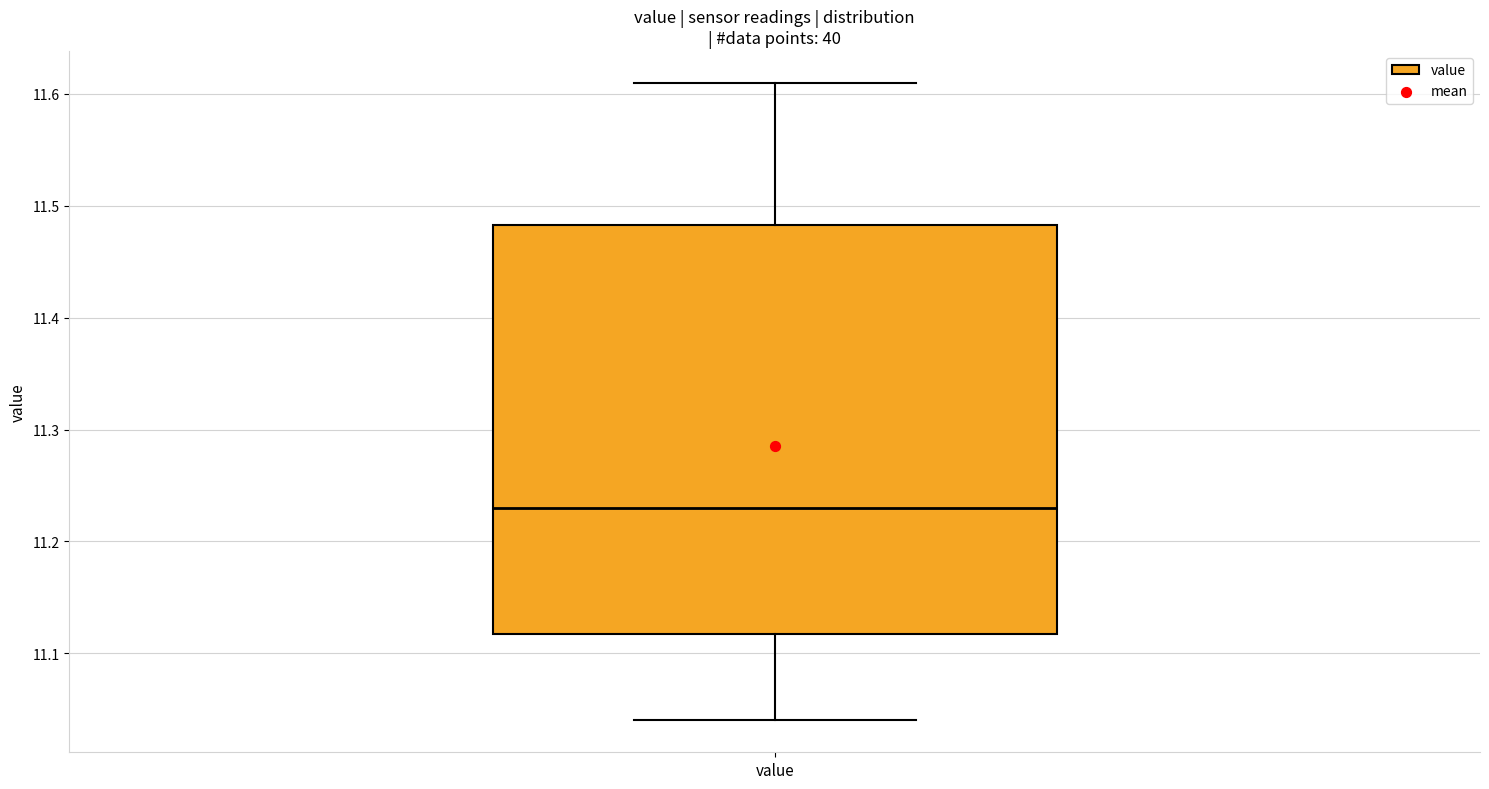

Transcribe this box plot: give where the median line is, the range the box spans, and where the two whiskers end, as read against the y-axis. The values are not printed on the chart, so give them approximately, as read against the axis.

median 11.23, box 11.12 to 11.48, whiskers 11.04 to 11.61